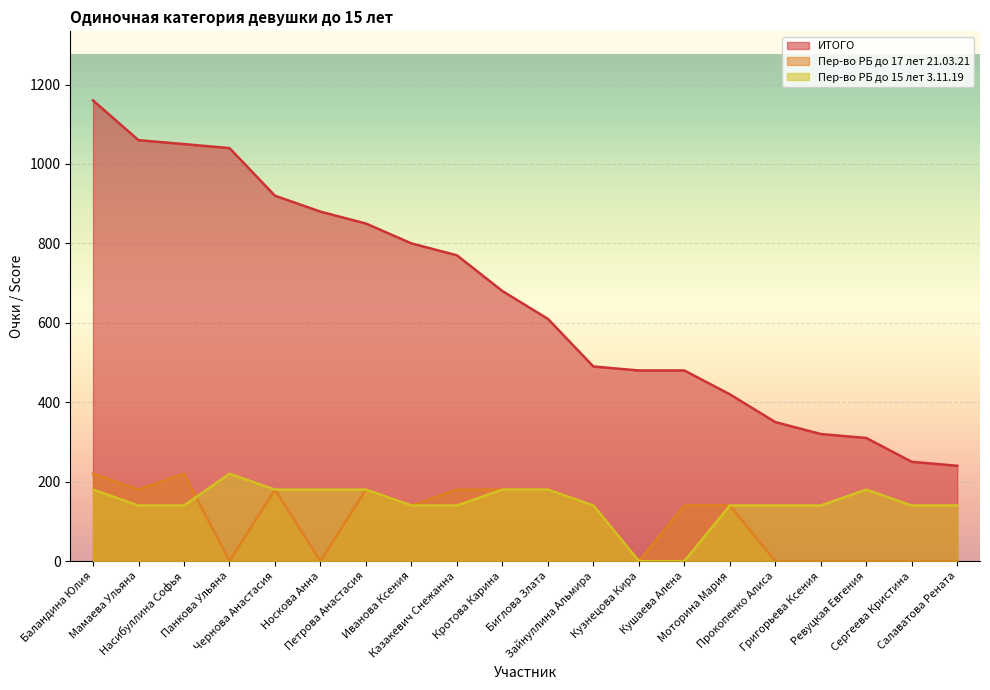

True or false: Пер-во РБ до 15 лет 3.11.19 has a value of 87 at Мамаева Ульяна.

False